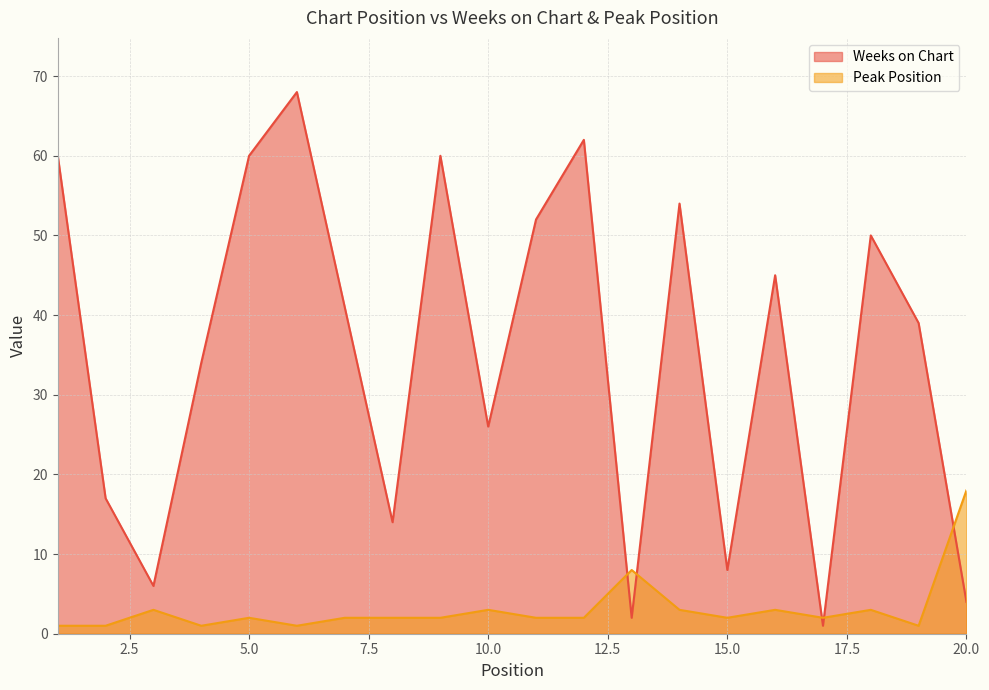

Between which two adjacent categories do Weeks on Chart and Peak Position first intersect?

12 and 13